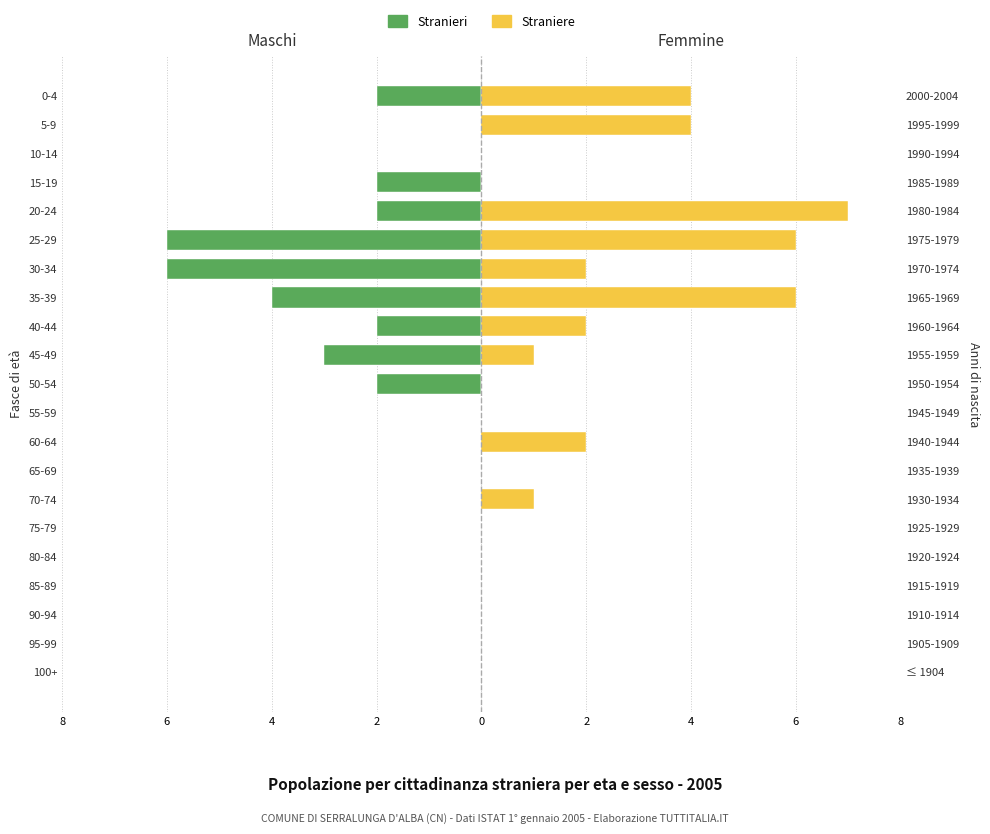

Which series changed the most between 70-74 and 10-14?

Straniere